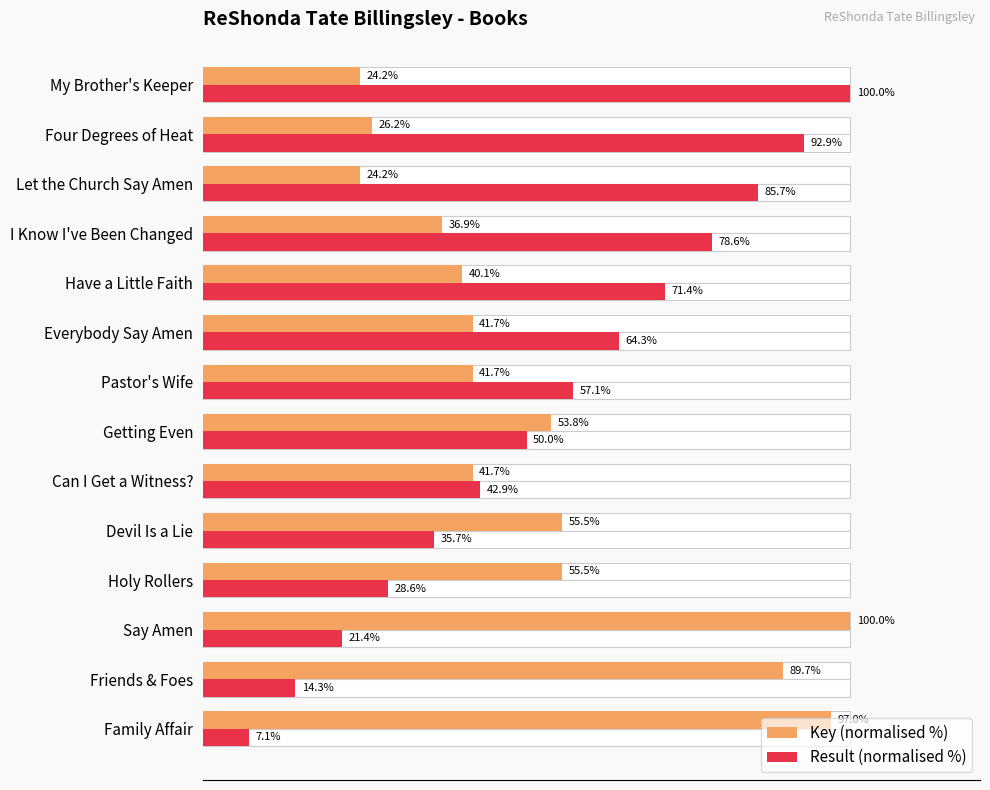

True or false: Result (normalised %) has a value of 132.7 at I Know I've Been Changed.

False